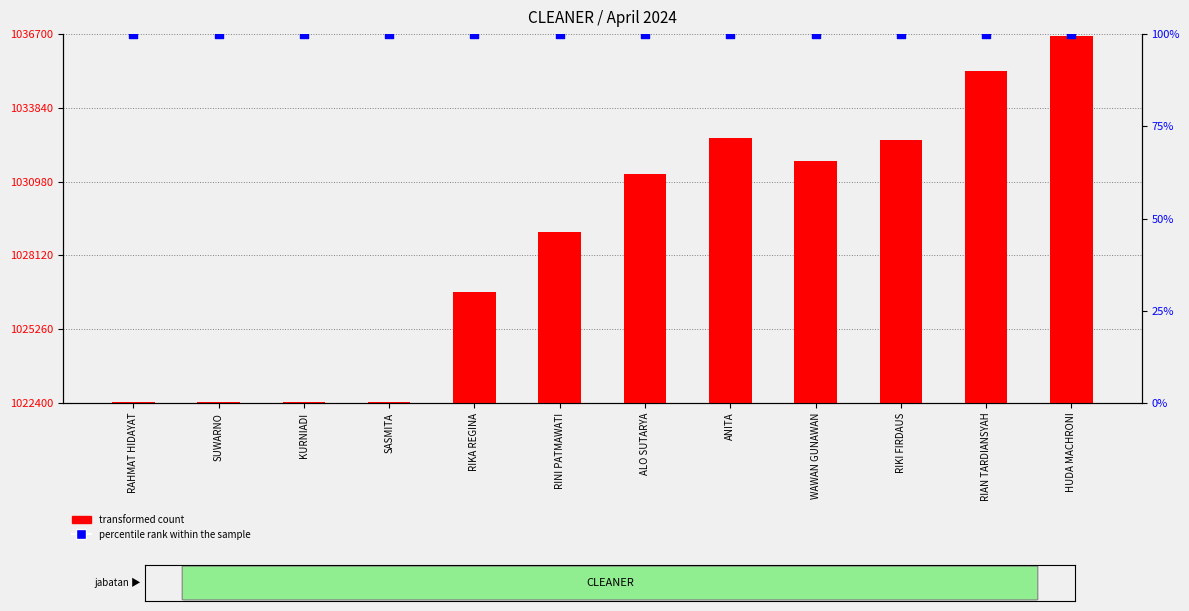

Is the value of percentile rank within the sample at ALO SUTARYA greater than the value of transformed count at HUDA MACHRONI?

No